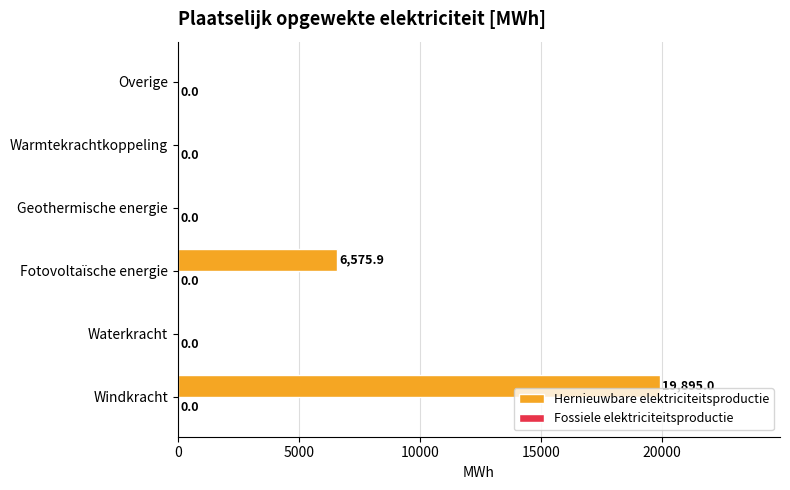

Reading bottom to top, transcribe all the data shown in this chart.

Windkracht=19895.0	Waterkracht=0.0	Fotovoltaïsche energie=6575.9	Geothermische energie=0.0	Warmtekrachtkoppeling=0.0	Overige=0.0